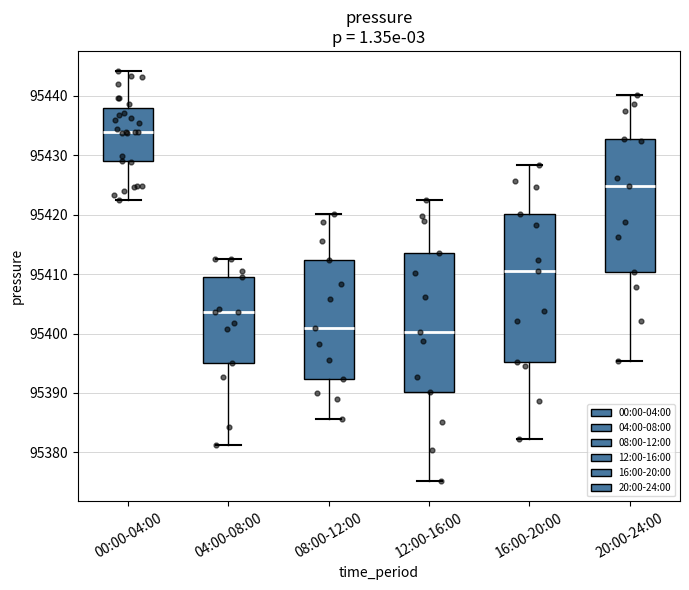

Reading left to right, read every box against the y-axis: the position of its median line, the range the box covers, and the ends of its whiskers. The values are not printed on the chart, so give them approximately, as read against the axis.

00:00-04:00: median 95434, box 95429 to 95438, whiskers 95422 to 95444
04:00-08:00: median 95404, box 95395 to 95409, whiskers 95381 to 95413
08:00-12:00: median 95401, box 95392 to 95412, whiskers 95386 to 95420
12:00-16:00: median 95400, box 95390 to 95414, whiskers 95375 to 95422
16:00-20:00: median 95411, box 95395 to 95420, whiskers 95382 to 95428
20:00-24:00: median 95425, box 95410 to 95433, whiskers 95395 to 95440